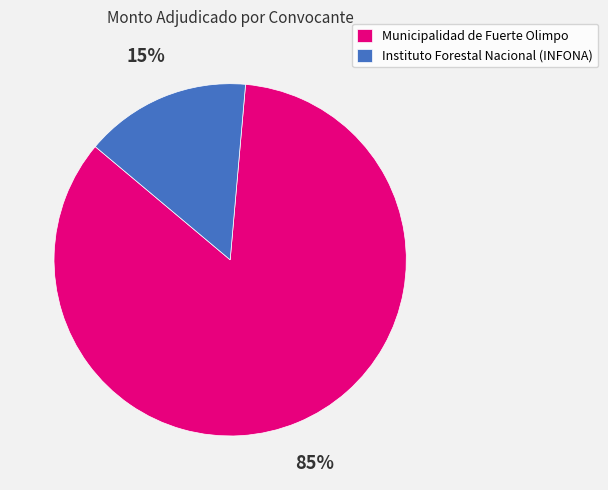

Which slice represents more than half of the pie?

Municipalidad de Fuerte Olimpo